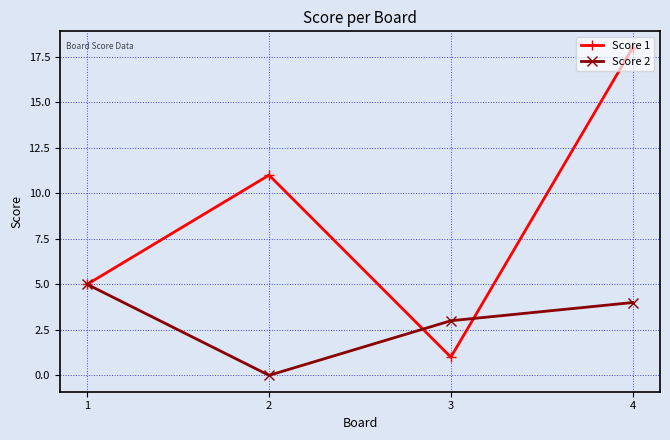

Reading right to left, transcribe all the data shown in this chart.

Score 1: 4=18	3=1	2=11	1=5
Score 2: 4=4	3=3	2=0	1=5